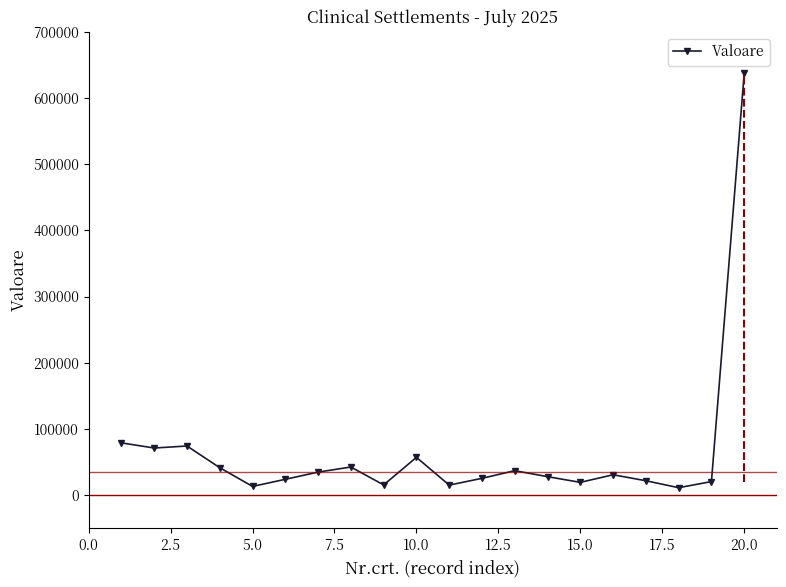

What is the maximum value shown in the chart?

637445.5